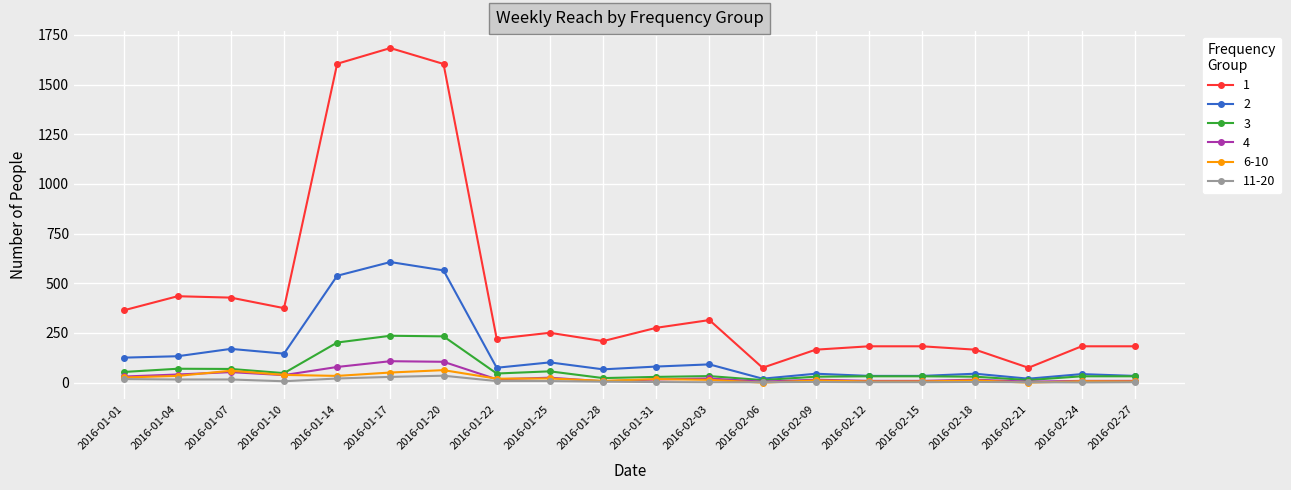

Is this an area chart (filled region under the line)?

No